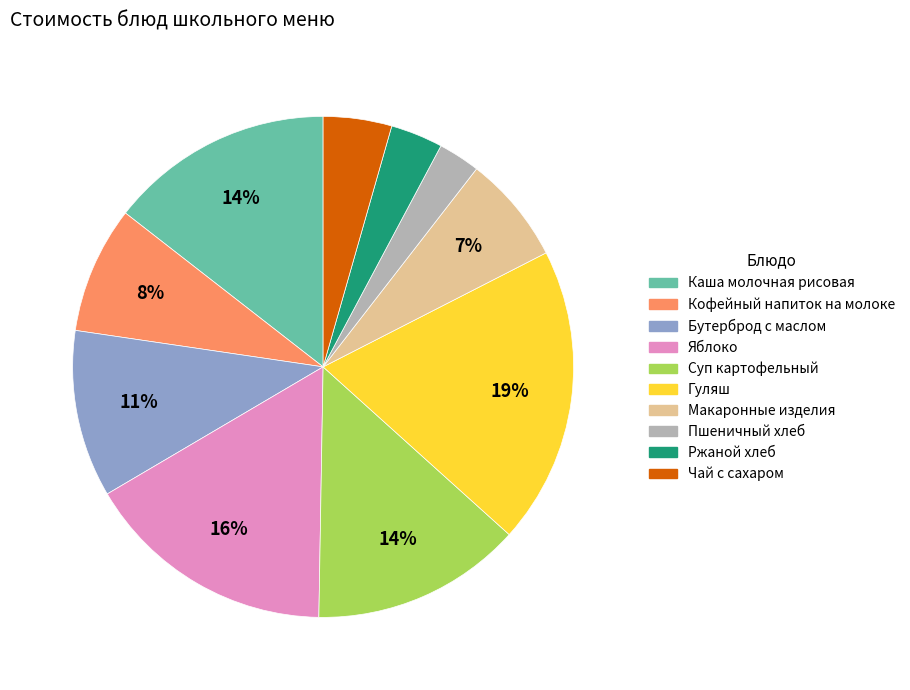

Which category has the biggest portion of the pie?

Гуляш